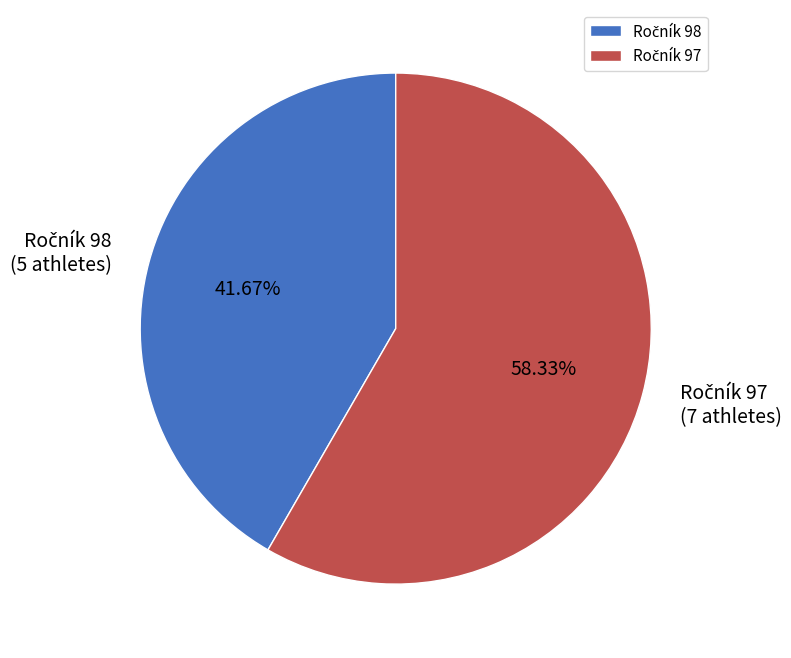

Does any single category account for the majority?

Yes